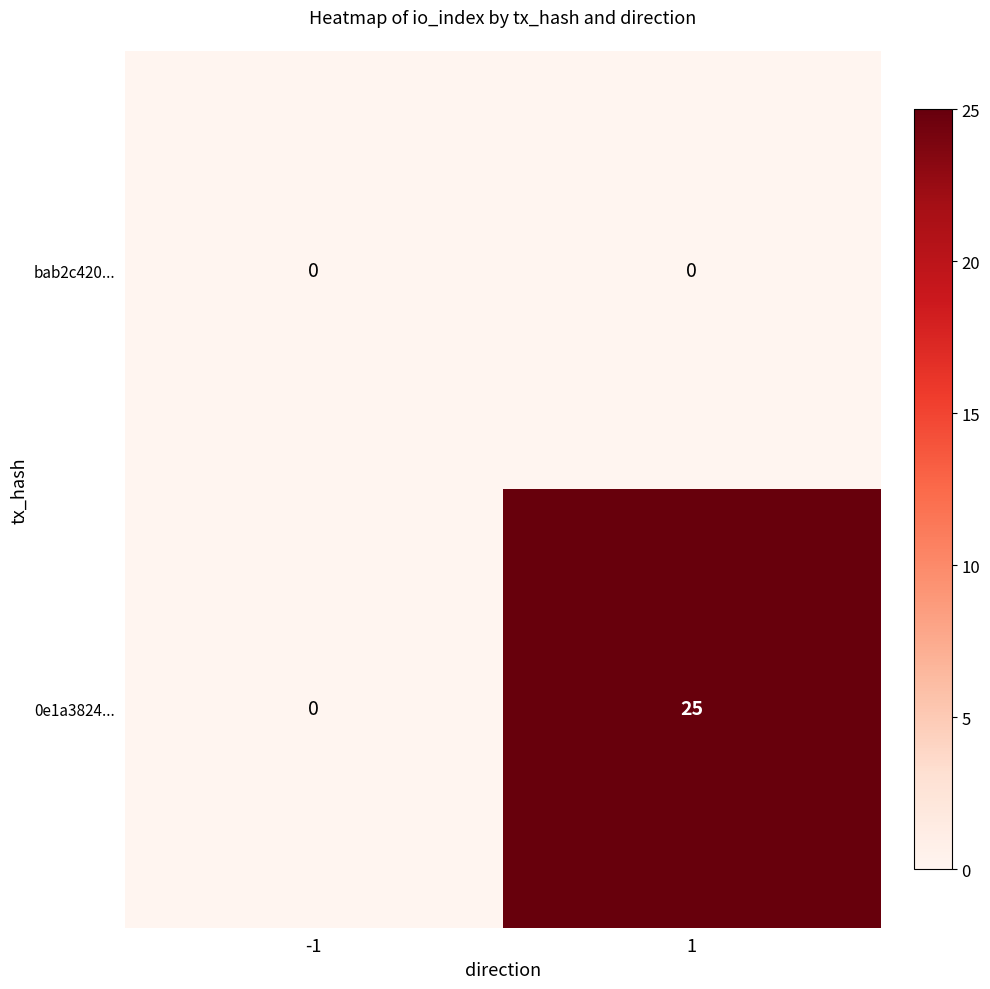

Reading left to right, what are all the values shown in this chart?

bab2c420...: 0	0
0e1a3824...: 0	25